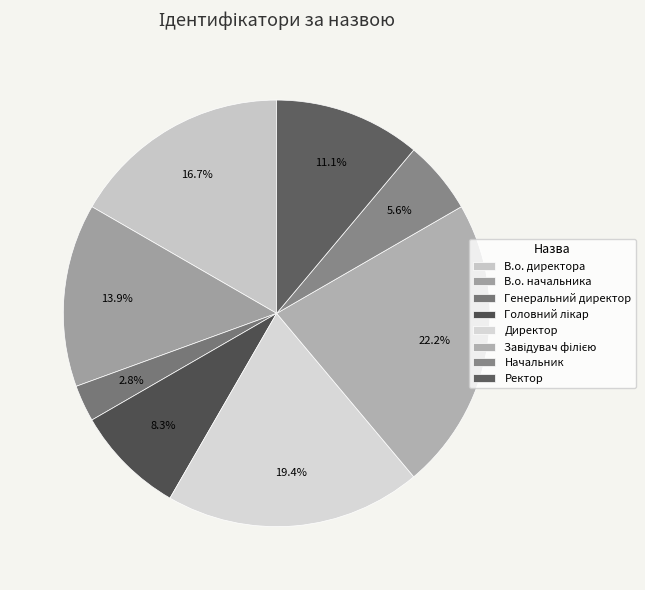

What percentage is the В.о. директора slice, to the nearest percent?

17%